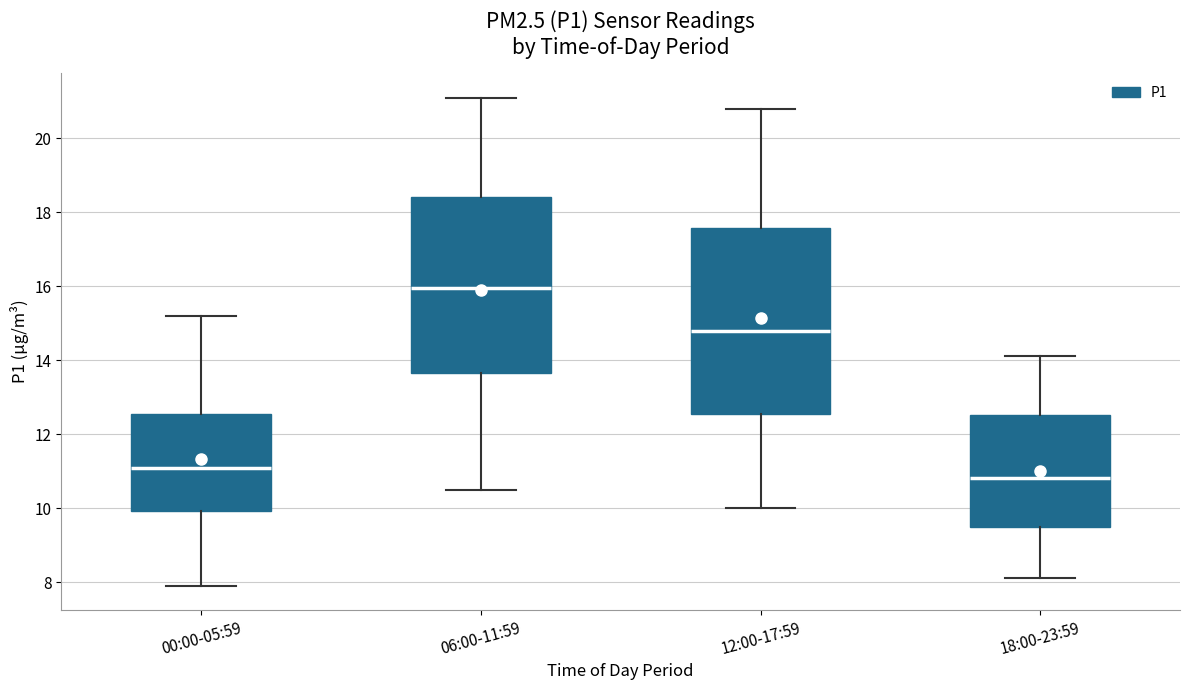

Reading left to right, transcribe this box plot: for each box, give where its median line is, the range the box spans, and where its two whiskers end, as read against the y-axis. The values are not printed on the chart, so give them approximately, as read against the axis.

00:00-05:59: median 11.0, box 10.0 to 12.6, whiskers 8.0 to 15.2
06:00-11:59: median 16.0, box 13.6 to 18.4, whiskers 10.6 to 21.2
12:00-17:59: median 14.8, box 12.6 to 17.6, whiskers 10.0 to 20.8
18:00-23:59: median 10.8, box 9.6 to 12.6, whiskers 8.2 to 14.2